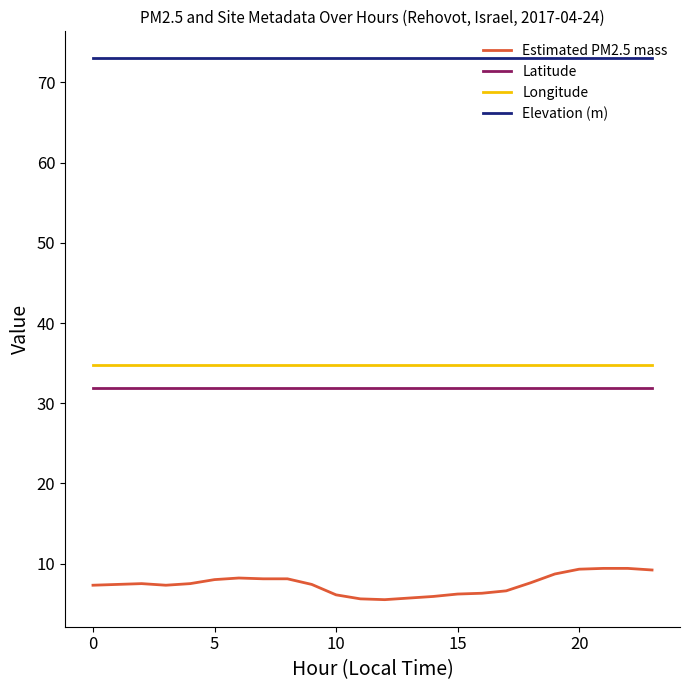

Which series has the largest total across all categories?

Elevation (m)